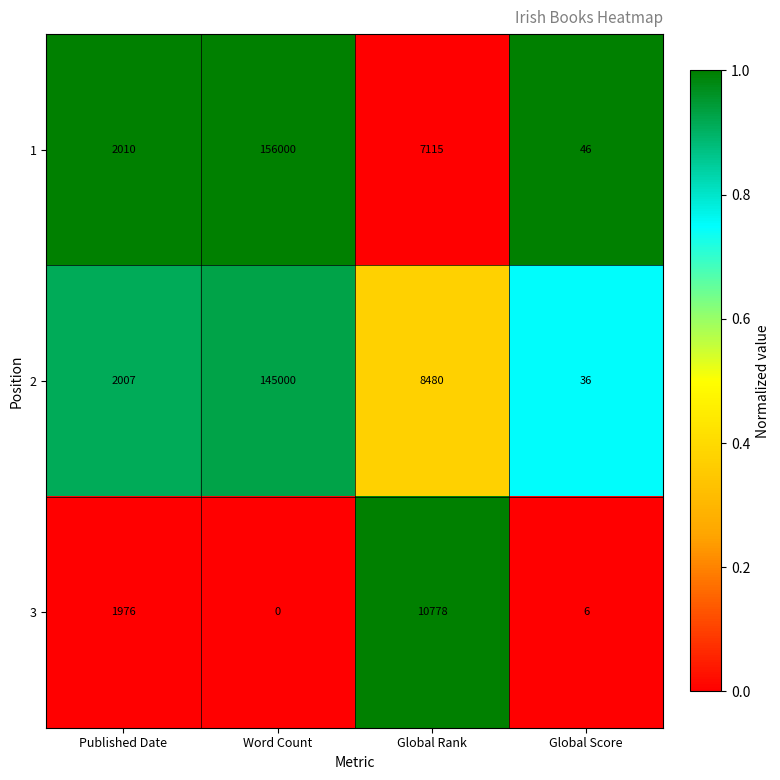

What is the difference between the maximum and minimum values in the 2 series?

144964